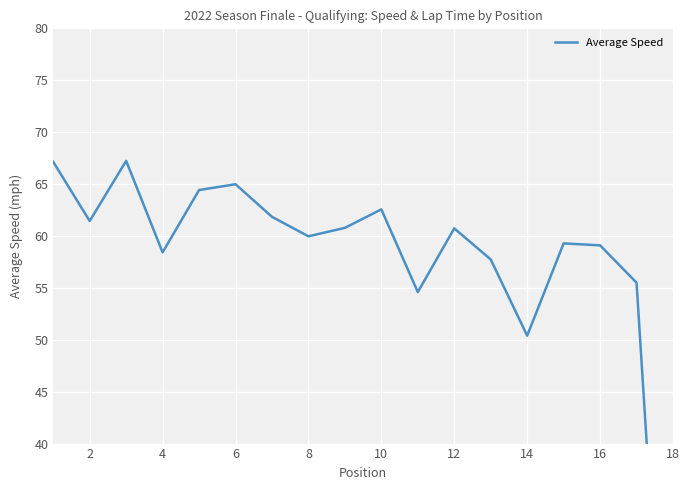

Is it true that the value at 12 is 37.2?

False